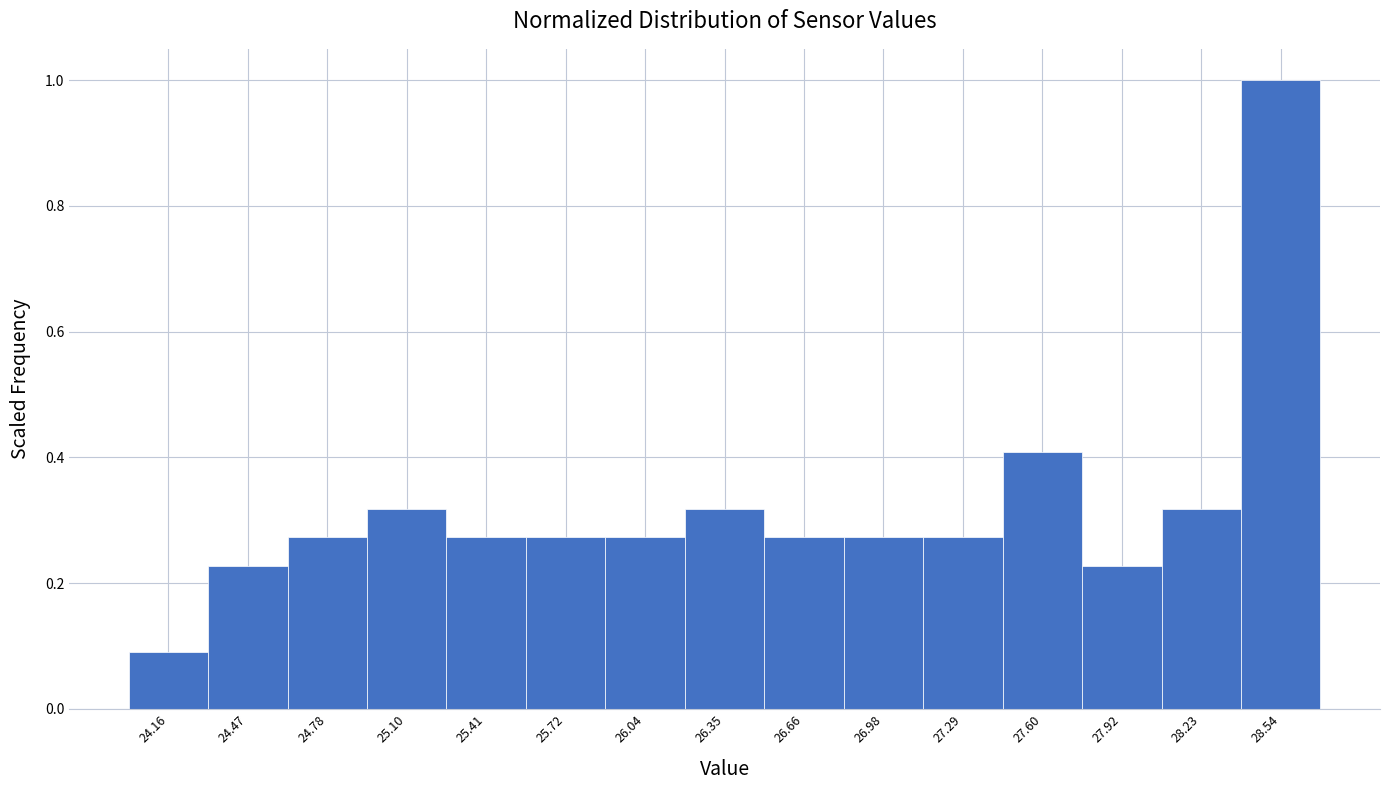

Reading left to right, list every bar in this chart as the range it spans on the x-axis followed by its height. Neither the bar edges nor the heights are printed on the chart, so give them approximately, as read against the axes.

24.00 to 24.30: 0.10
24.30 to 24.65: 0.22
24.65 to 24.95: 0.28
24.95 to 25.25: 0.32
25.25 to 25.55: 0.28
25.55 to 25.90: 0.28
25.90 to 26.20: 0.28
26.20 to 26.50: 0.32
26.50 to 26.80: 0.28
26.80 to 27.15: 0.28
27.15 to 27.45: 0.28
27.45 to 27.75: 0.40
27.75 to 28.05: 0.22
28.05 to 28.40: 0.32
28.40 to 28.70: 1.00